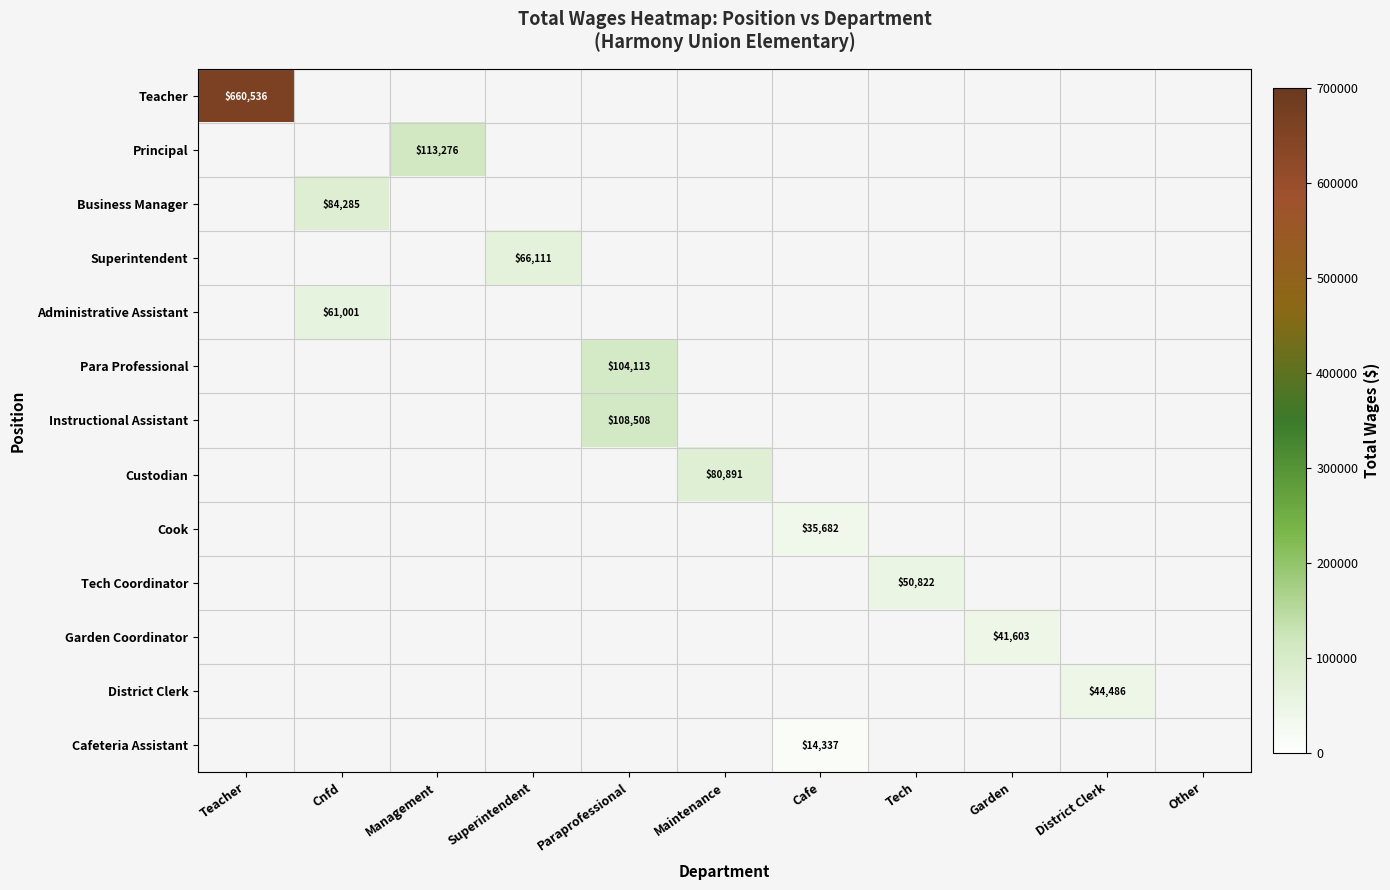

Between Cafe and Garden, which is larger?

Cafe